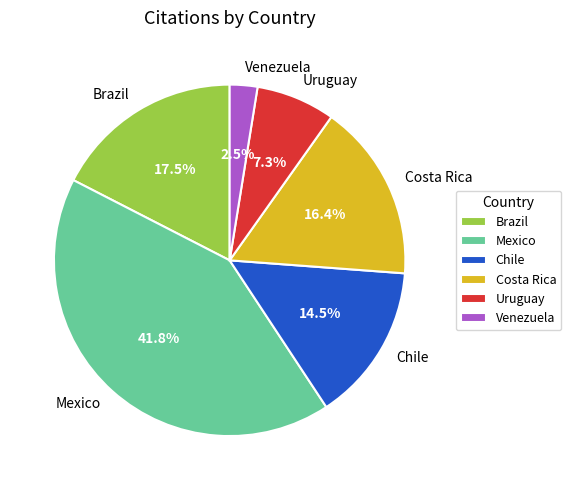

What is the largest slice in the pie chart?

Mexico